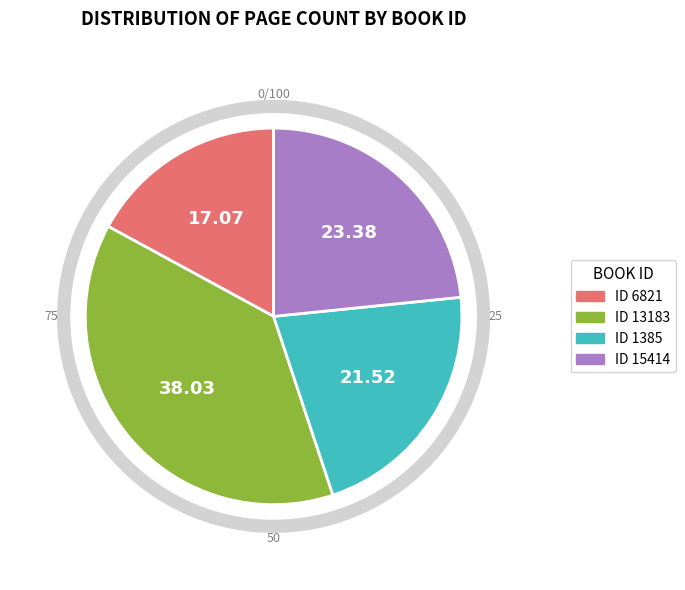

Which has a higher value, 1385 or 6821?

1385